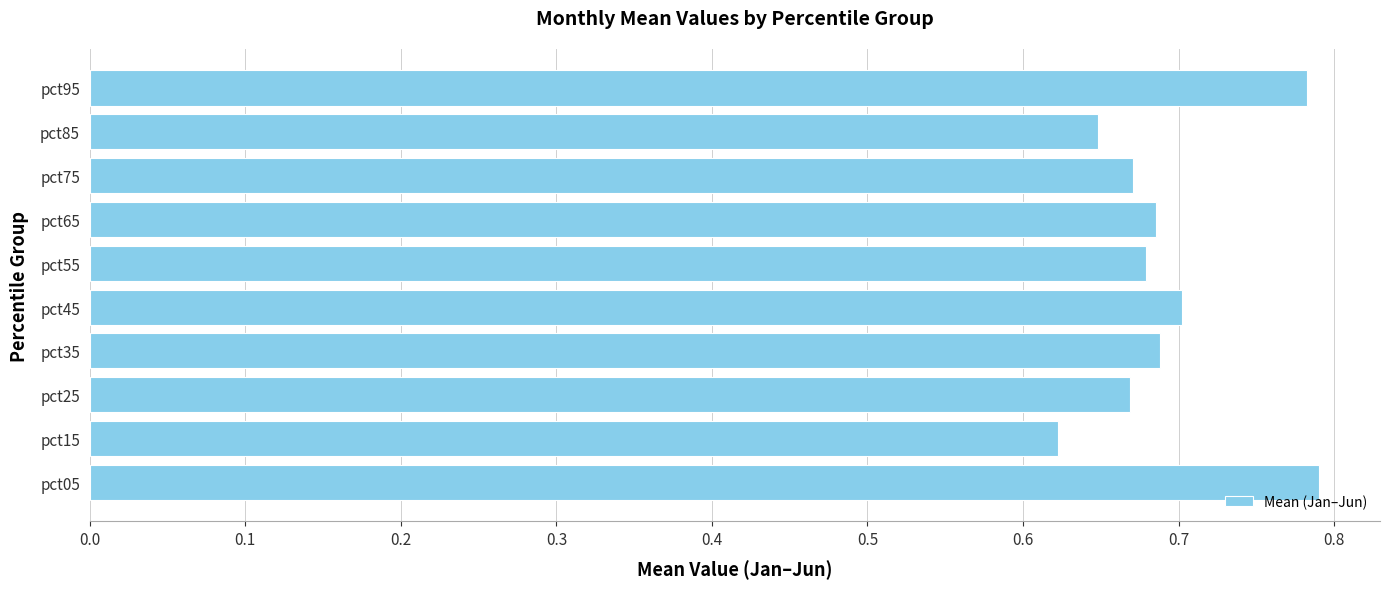

Count the values in the range 0 to 1.

10